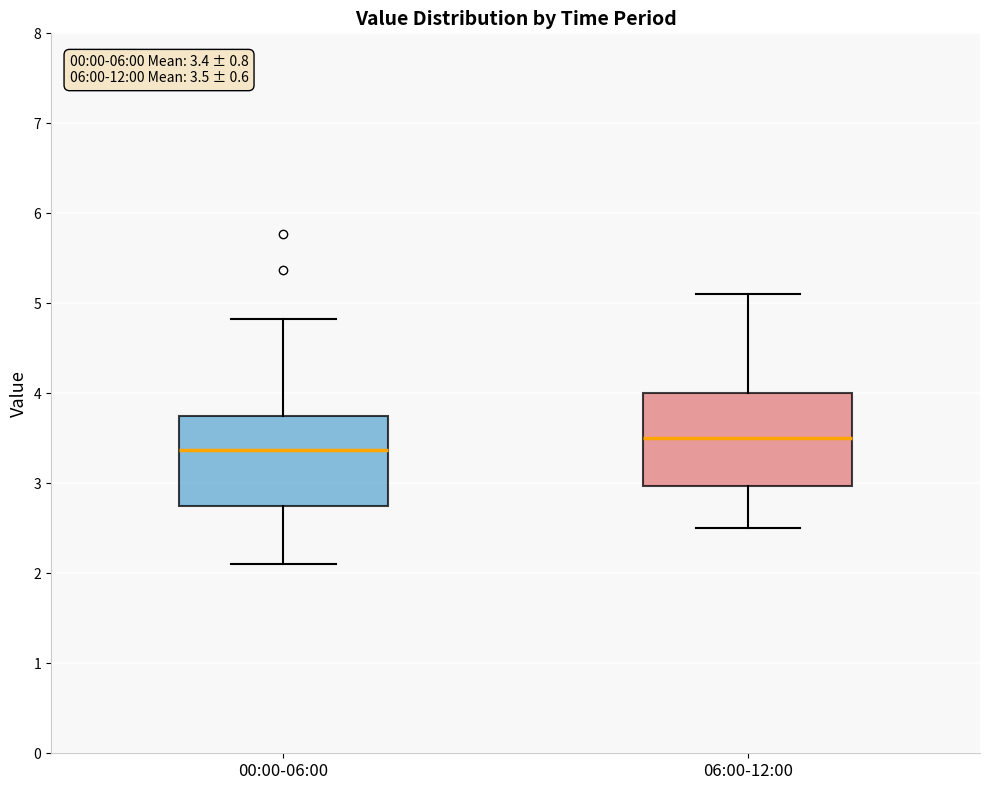

Which box's median line is the highest?

06:00-12:00